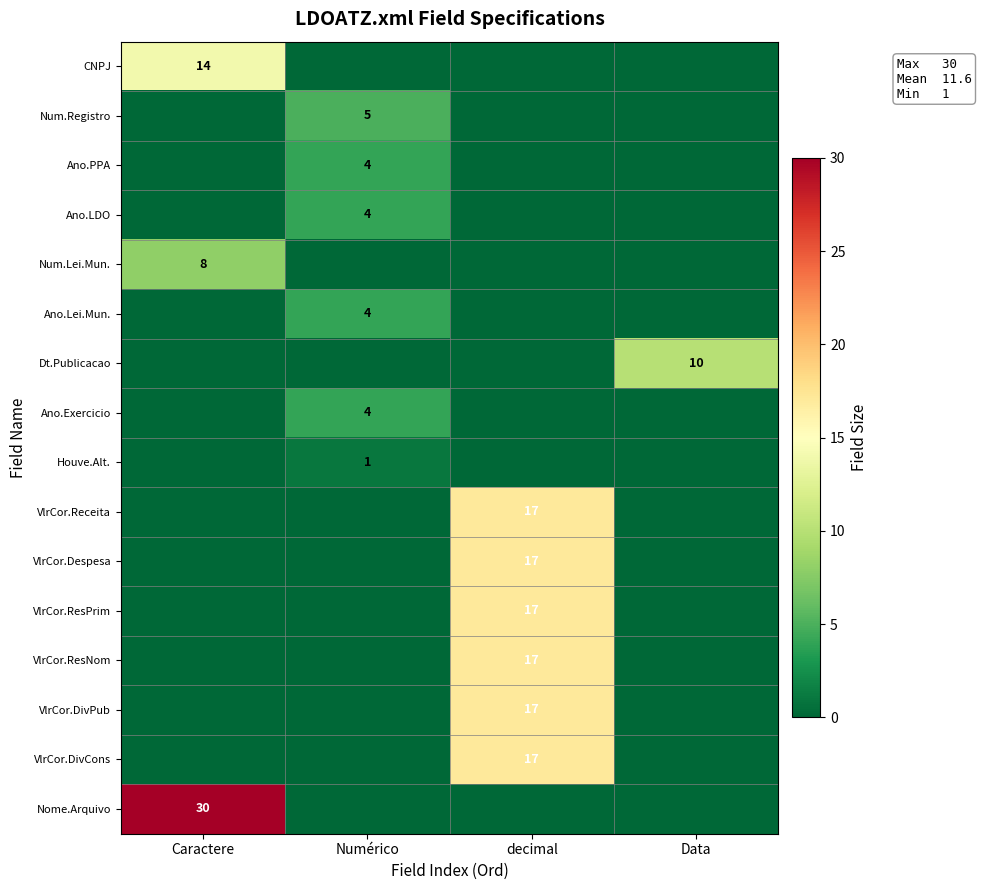

True or false: VlrCor.ResPrim has a value of 6 at decimal.

False